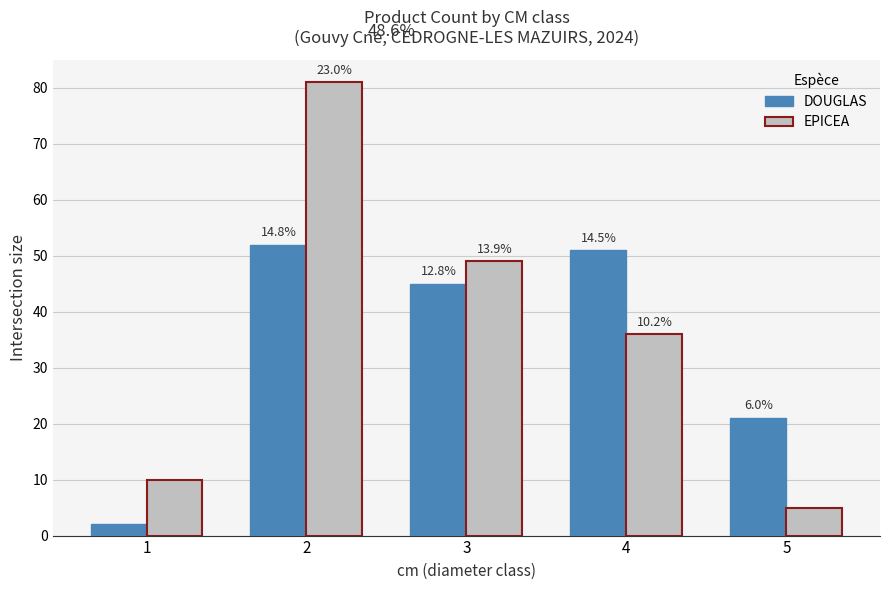

Which series has the largest total across all categories?

EPICEA